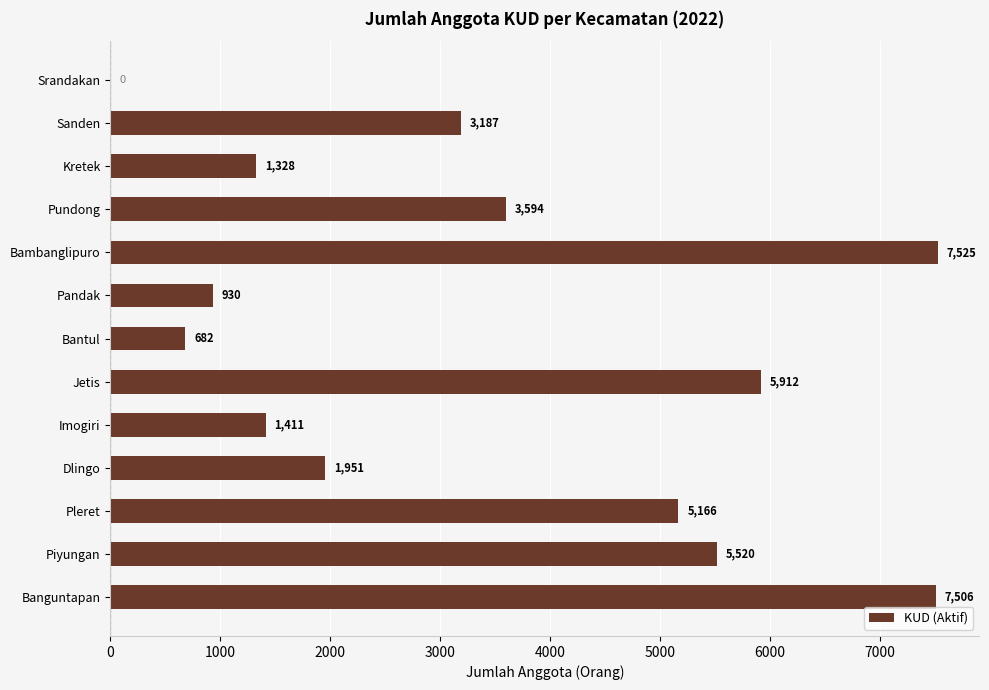

What is the greatest value displayed?

7525